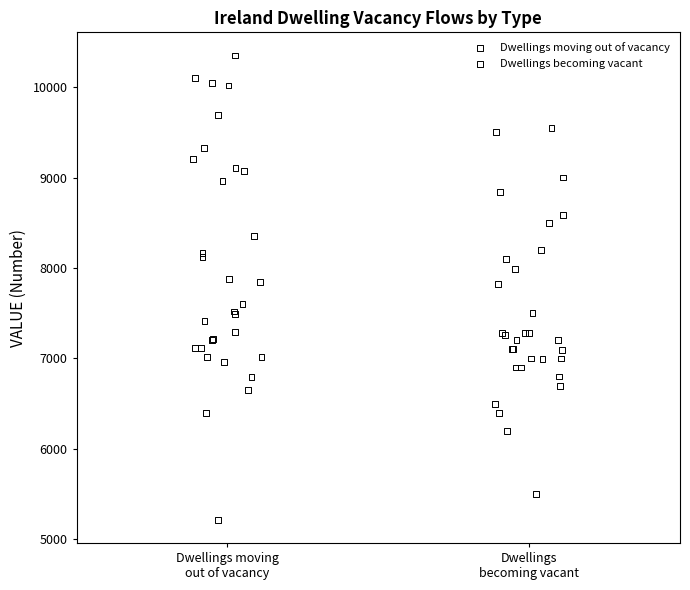

Which series reaches the minimum Y coordinate?

Dwellings moving out of vacancy